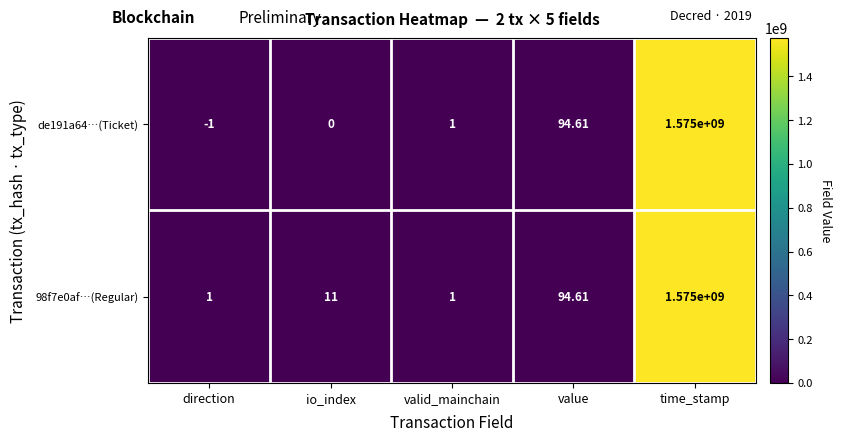

Rank the categories by de191a64…(Ticket) value from lowest to highest.

direction, io_index, valid_mainchain, value, time_stamp